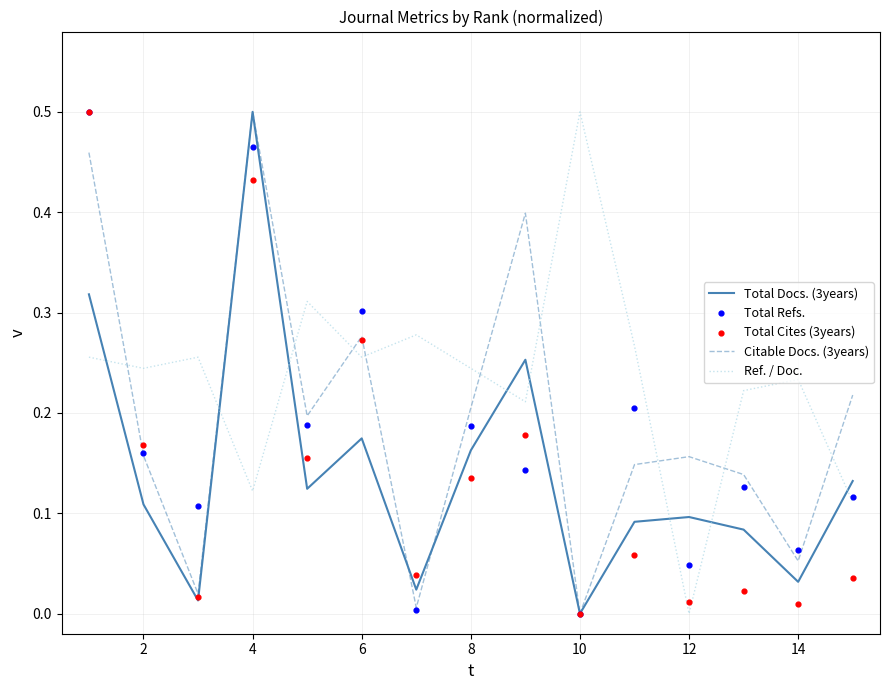

Is it true that Total Docs. (3years) equals 0.2 at 2?

False